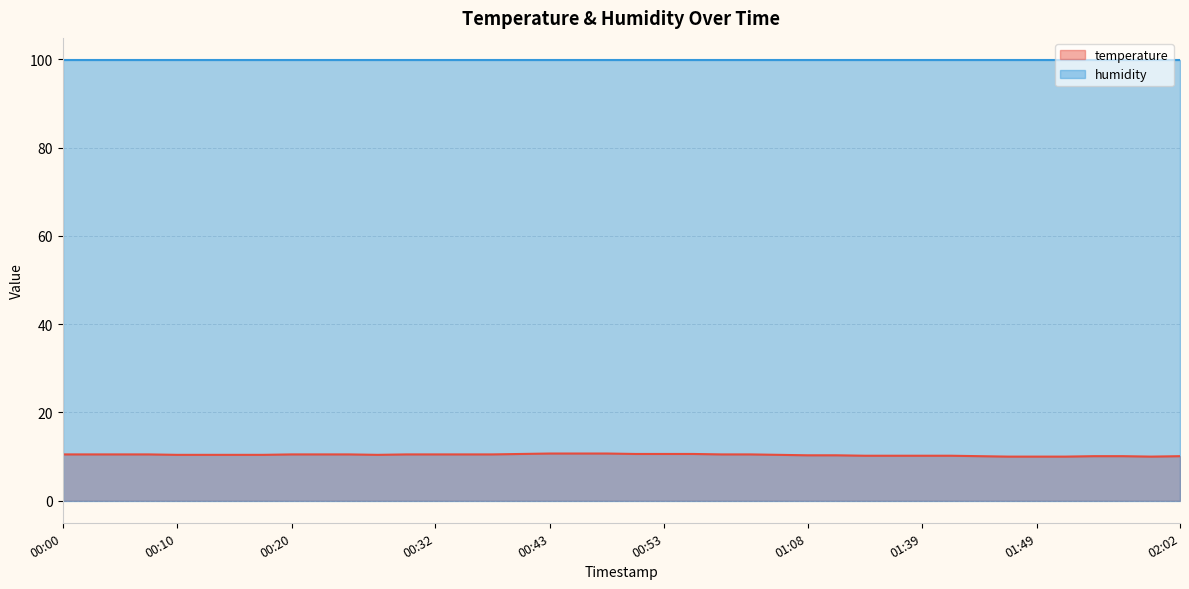

At which category does the chart reach its minimum across all series?

01:47